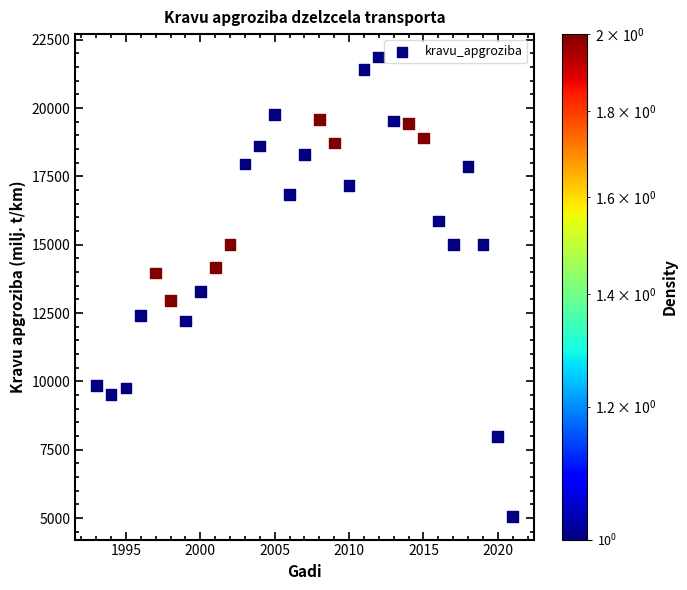

What is the range of X values (max minus min)?

28.0